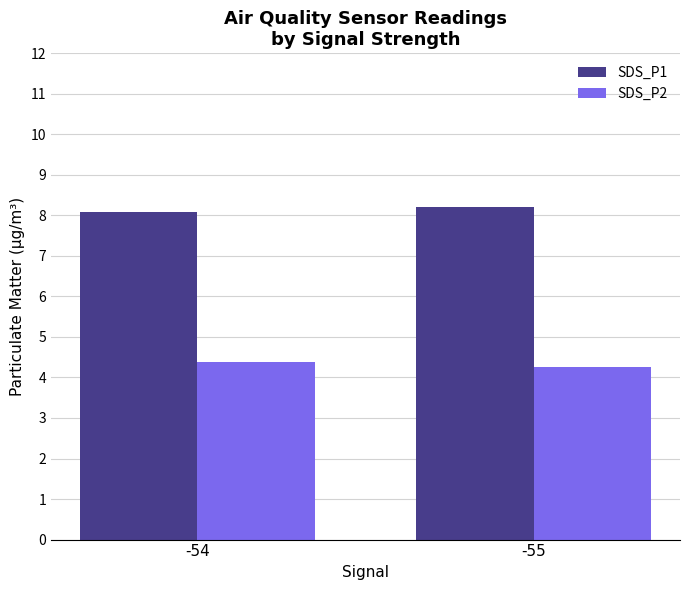

Reading left to right, extract all data points from this chart.

SDS_P1: 8.1	8.2
SDS_P2: 4.4	4.3